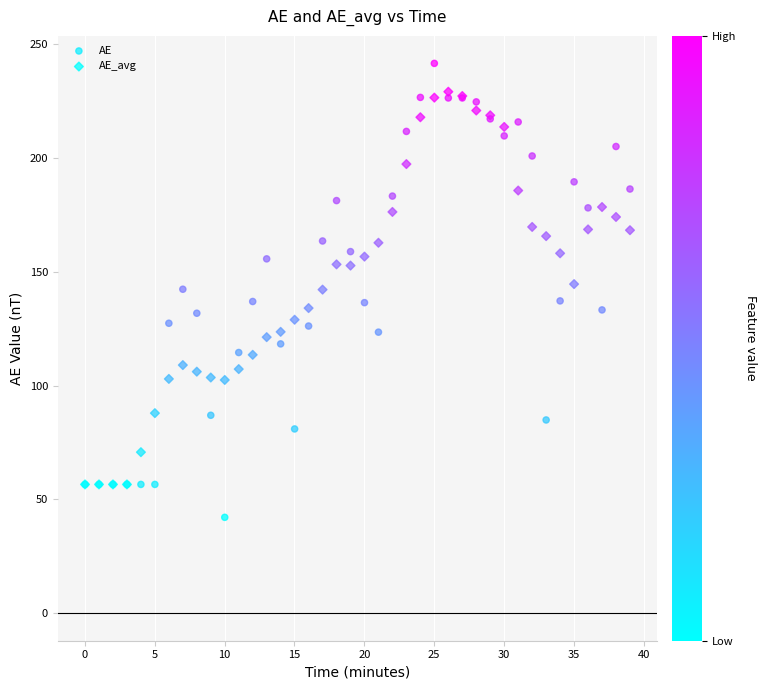

What are all the series names shown in the legend?

AE, AE_avg